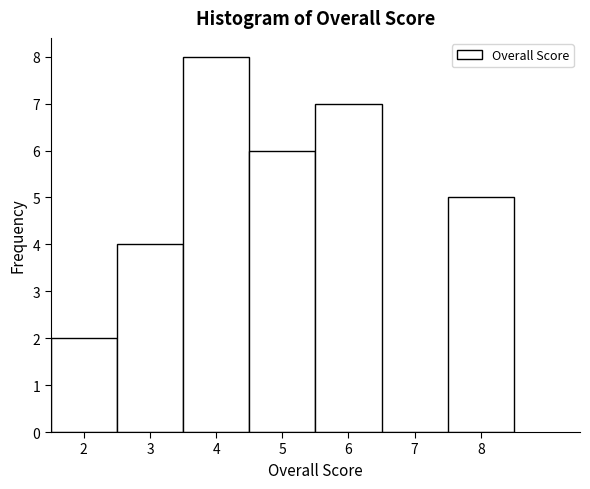

Reading left to right, list every bar in this chart as the range it spans on the x-axis followed by its height. The values are not printed on the chart, so give them approximately, as read against the axis.

1.5 to 2.5: 2
2.5 to 3.5: 4
3.5 to 4.5: 8
4.5 to 5.5: 6
5.5 to 6.5: 7
6.5 to 7.5: 0
7.5 to 8.5: 5